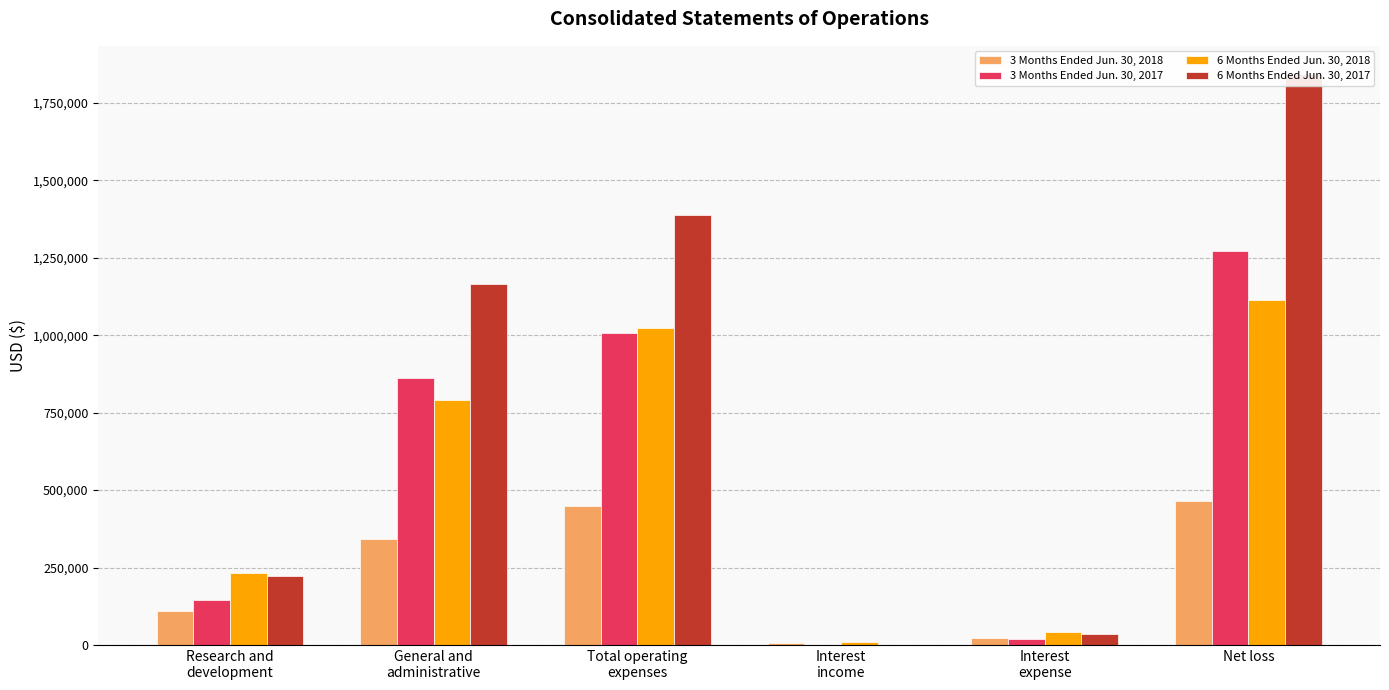

Where is 3 Months Ended Jun. 30, 2017 nearest to the value 635287?

General and
administrative